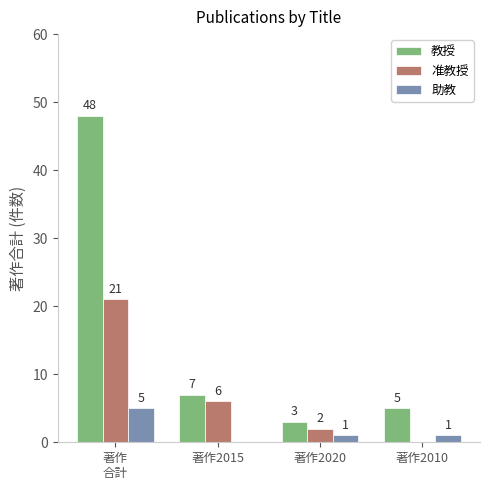

Which series has the largest total across all categories?

教授